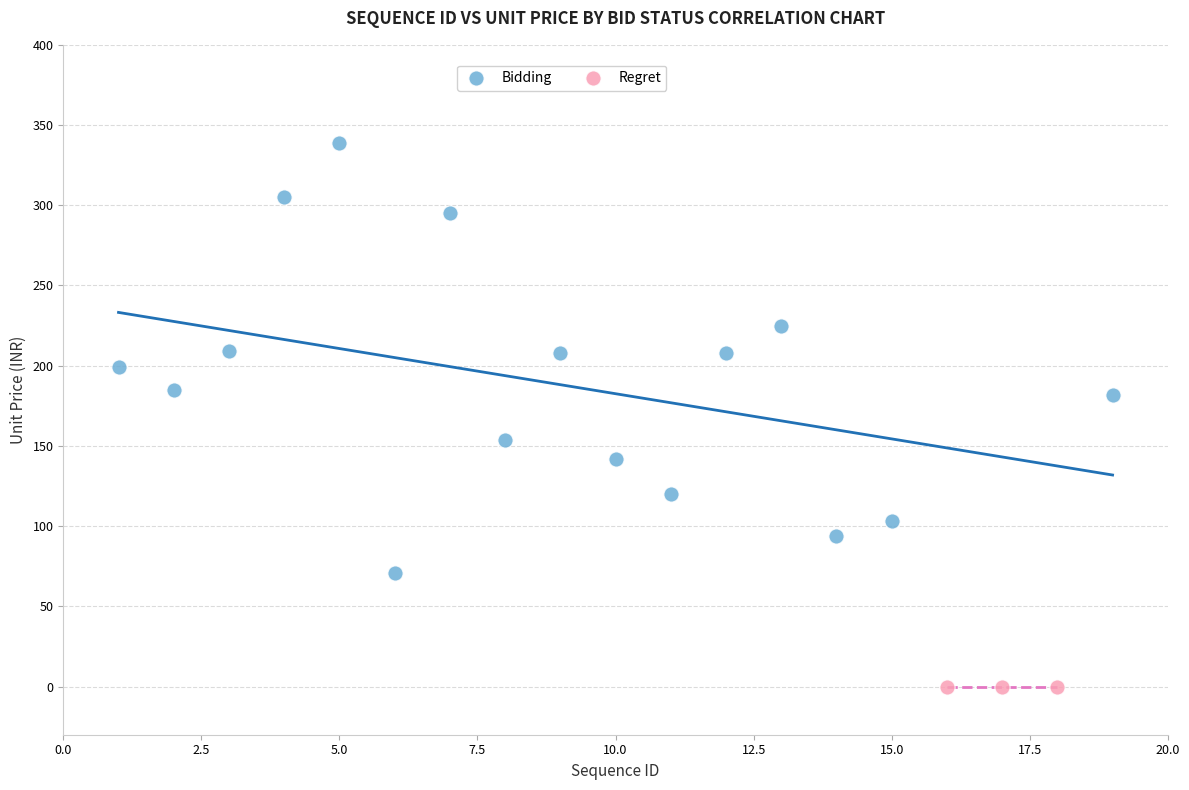

Which series reaches the maximum Y coordinate?

Bidding